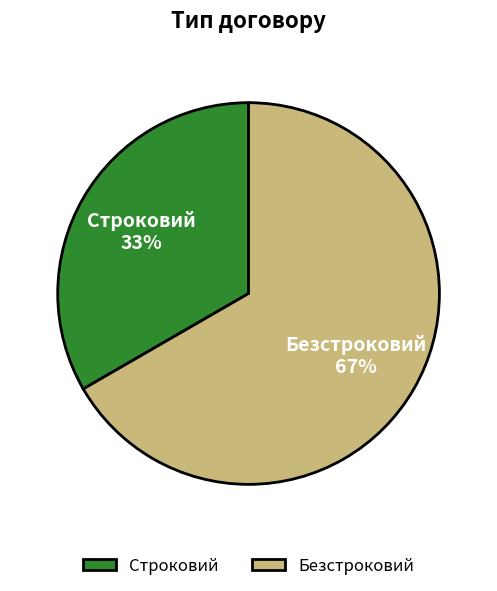

What percentage is the Безстроковий slice, to the nearest percent?

67%